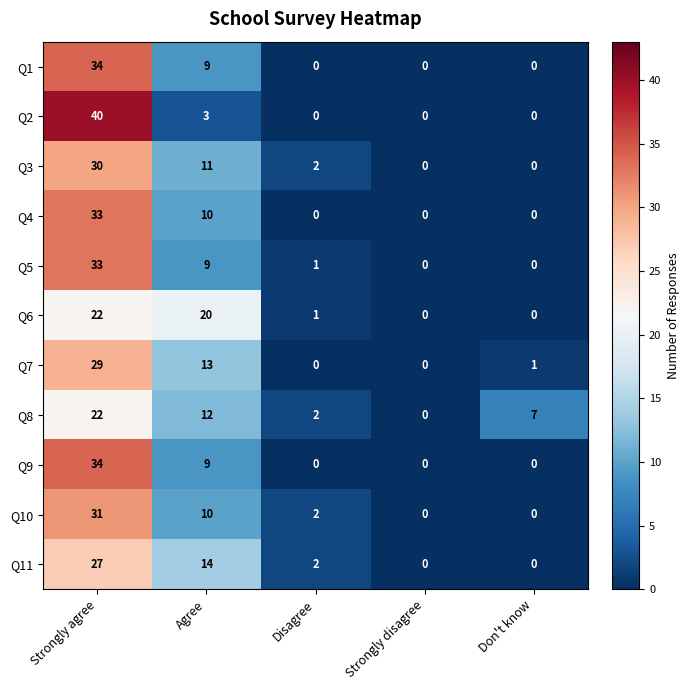

What is the sum of all Q3 values?

43